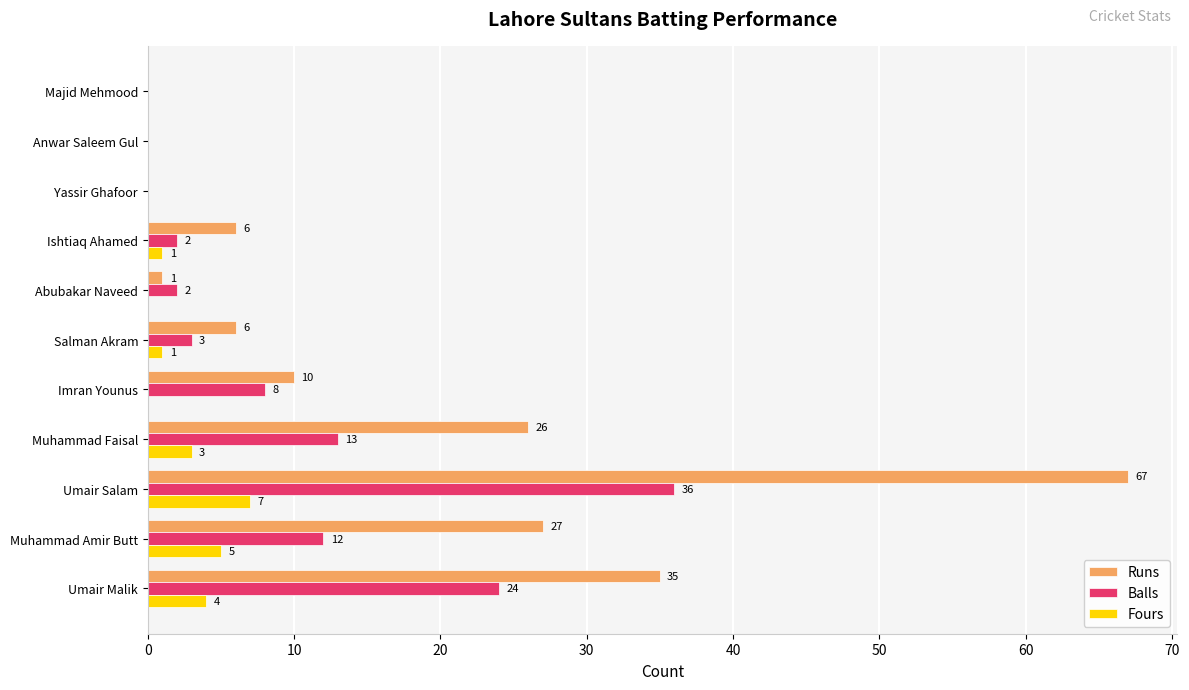

How many Fours values are between 0 and 4?

9